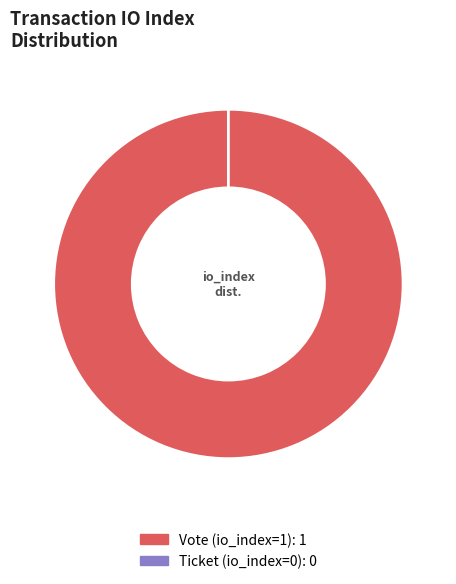

To the nearest percent, what is the difference between the Vote (io_index=1) and Ticket (io_index=0) slice percentages?

100%